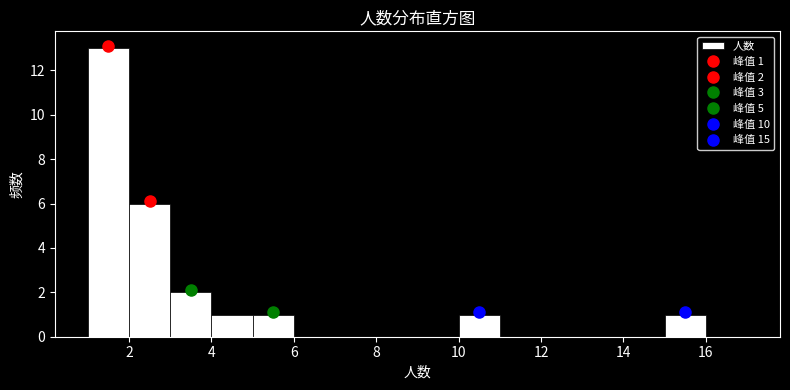

Over which range of the x-axis is the bar tallest?

1 to 2